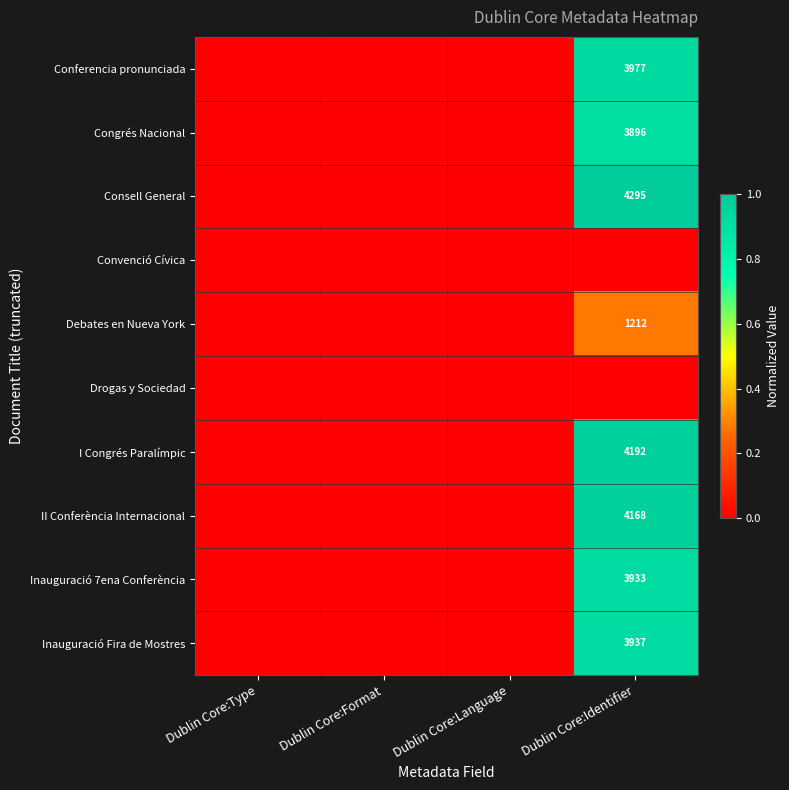

Where is Debates en Nueva York nearest to the value 0?

Dublin Core:Type